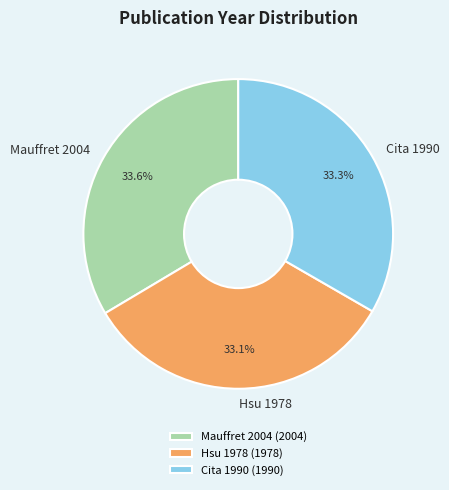

How many slices are in this pie chart?

3